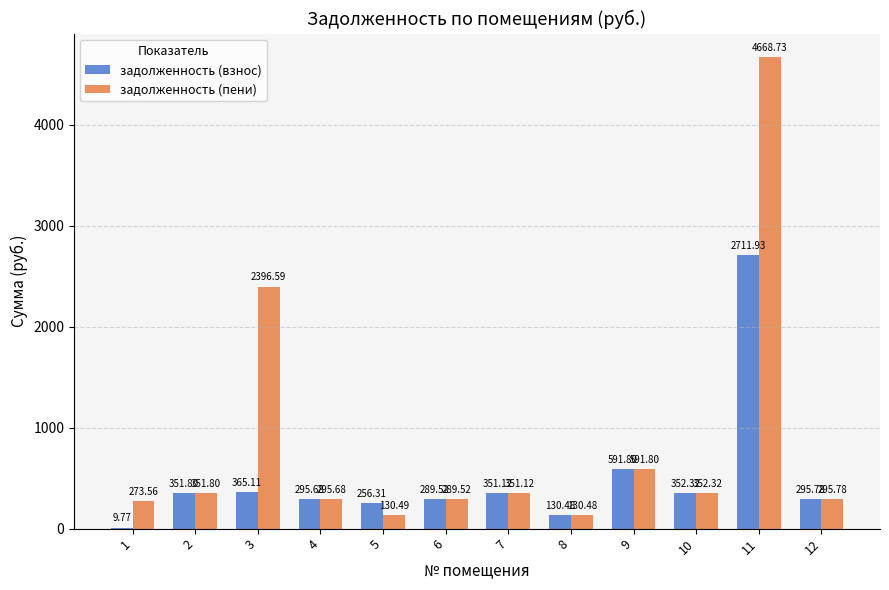

Which series has the largest range (max minus min)?

задолженность (пени)